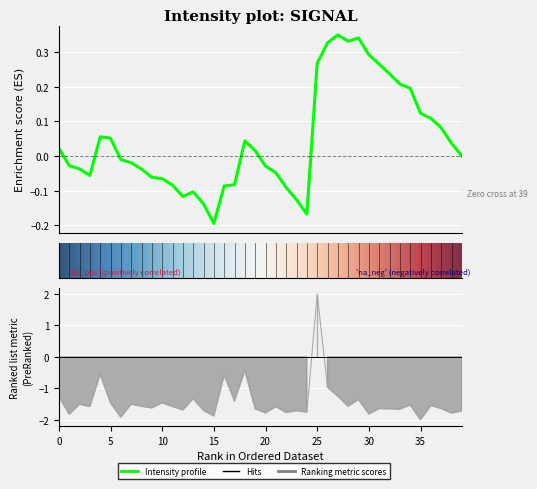

Reading left to right, transcribe all the data shown in this chart.

-1.3	-1.8	-1.5	-1.6	-0.6	-1.5	-1.9	-1.5	-1.6	-1.6	-1.5	-1.6	-1.7	-1.3	-1.7	-1.9	-0.6	-1.4	-0.4	-1.7	-1.8	-1.6	-1.8	-1.7	-1.8	2.0	-1.0	-1.3	-1.6	-1.4	-1.8	-1.6	-1.7	-1.7	-1.5	-2.0	-1.5	-1.6	-1.8	-1.7